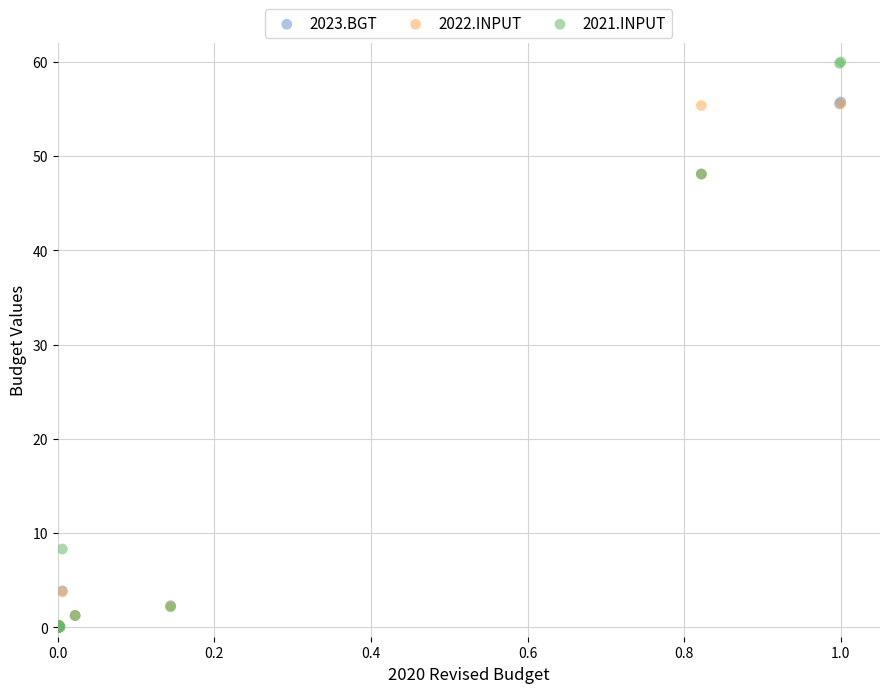

Which series has the largest Y range (max minus min)?

2021.INPUT